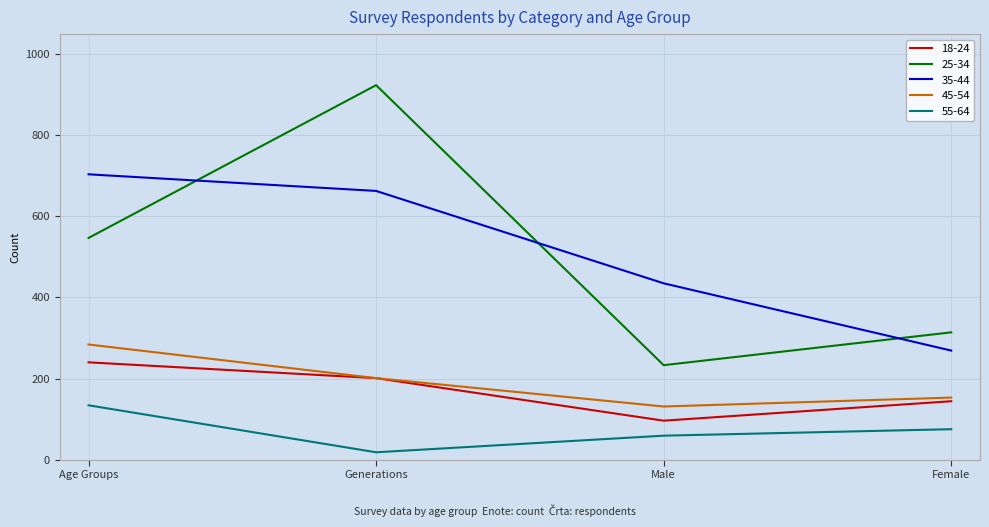

Reading right to left, transcribe all the data shown in this chart.

18-24: 144	96	201	240
25-34: 314	233	924	547
35-44: 269	435	663	704
45-54: 153	131	201	284
55-64: 75	59	18	134